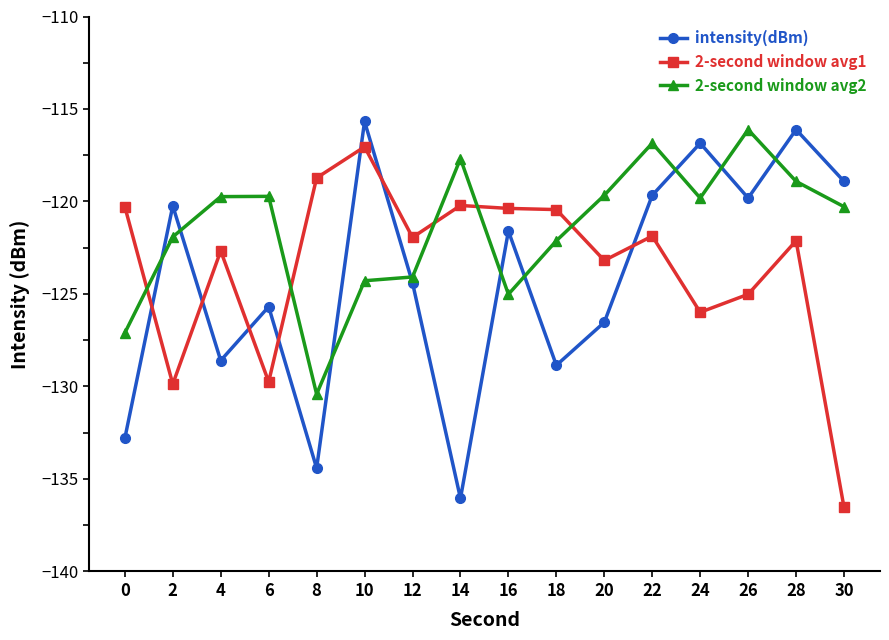

What is the difference between the second highest and second lowest values in the 2-second window avg1 series?

11.1